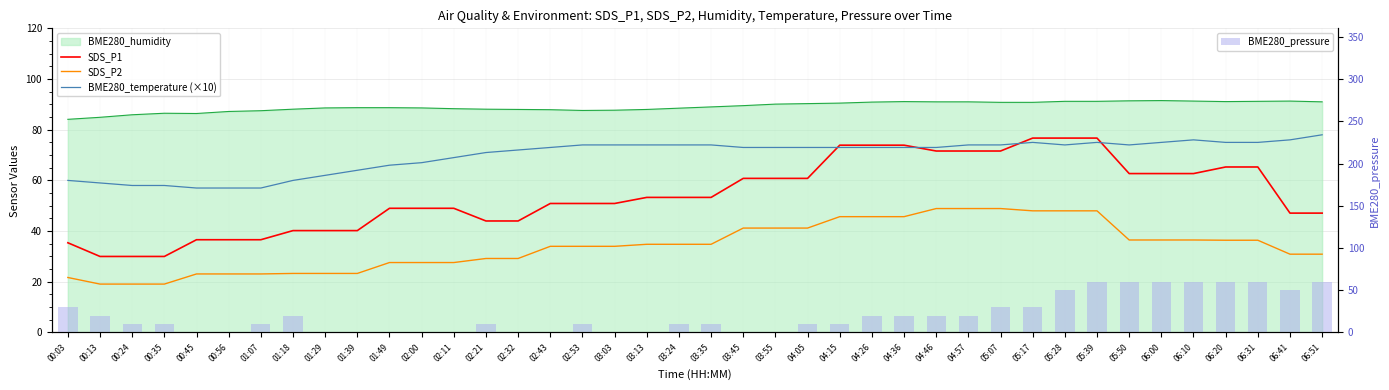

Which category has the lowest value across all series?

00:45